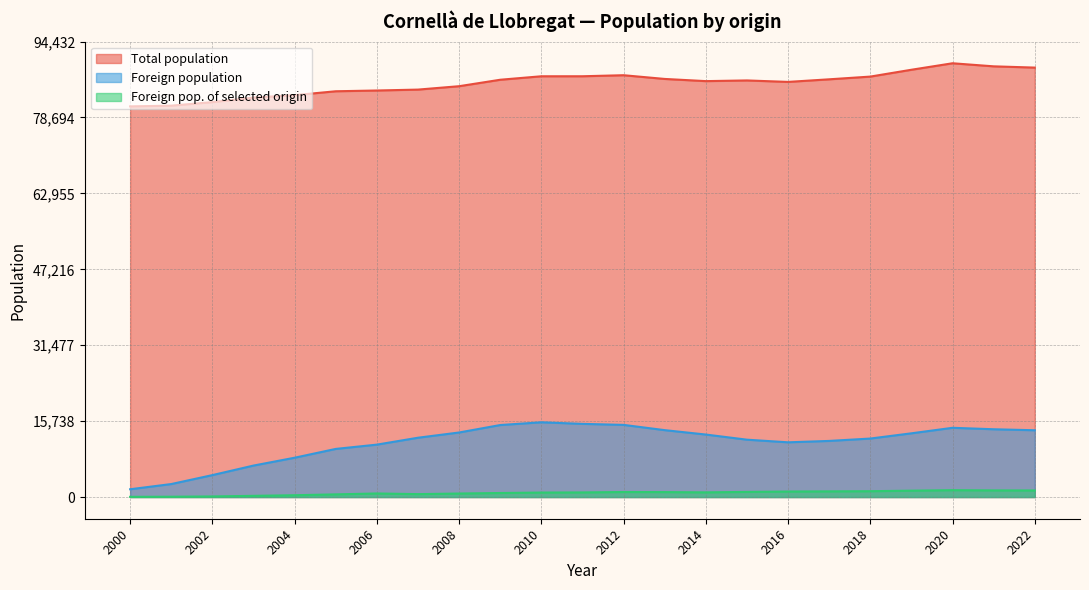

What is the sum of all Foreign population values?

259916